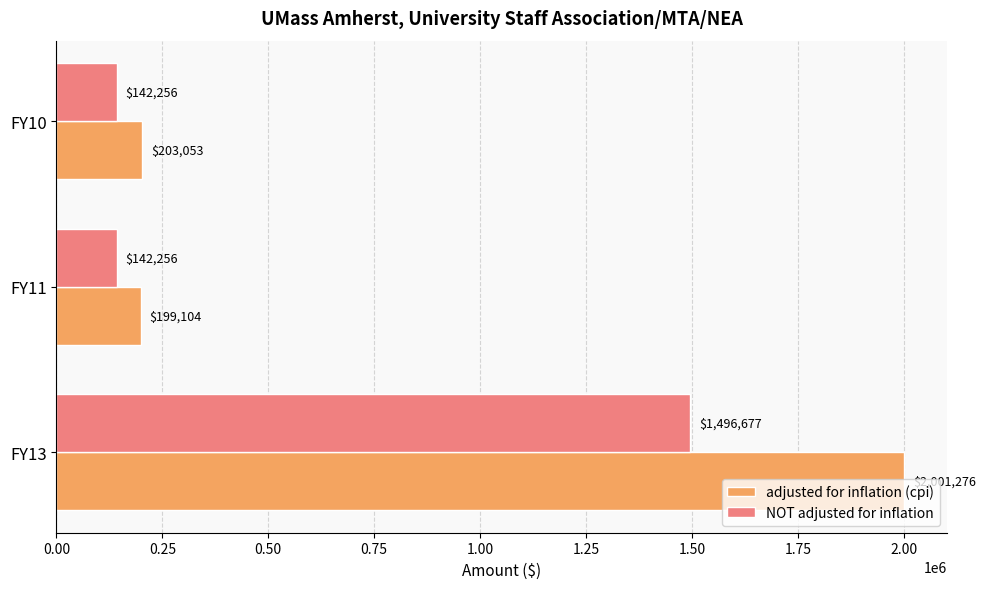

At which label is adjusted for inflation (cpi) closest to 1100190?

FY10